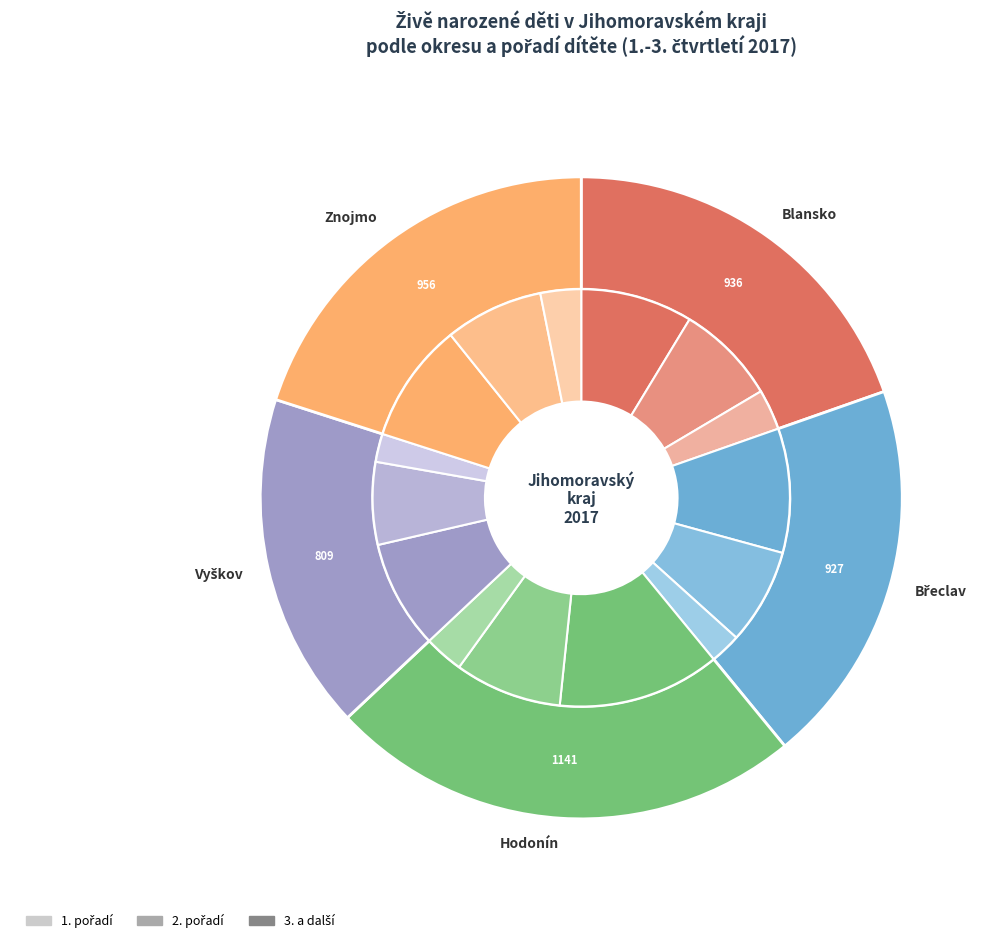

Is the sum of Břeclav-2. and Blansko-1. greater than half?

No